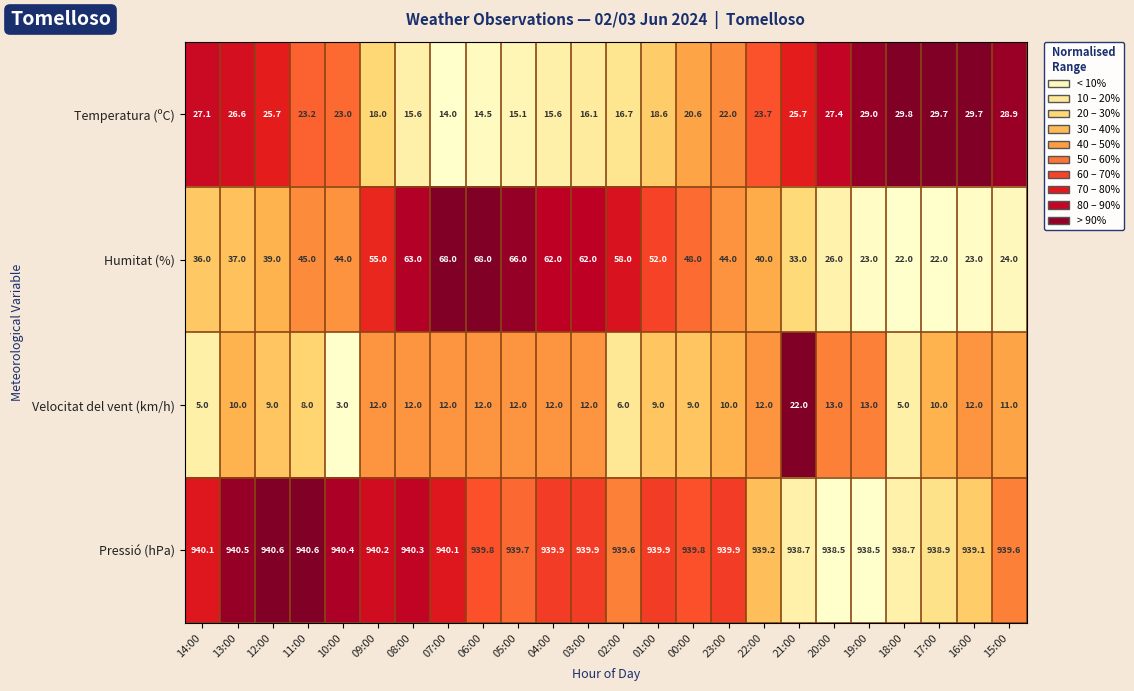

What is the sum of all Humitat (%) values?

1060.0